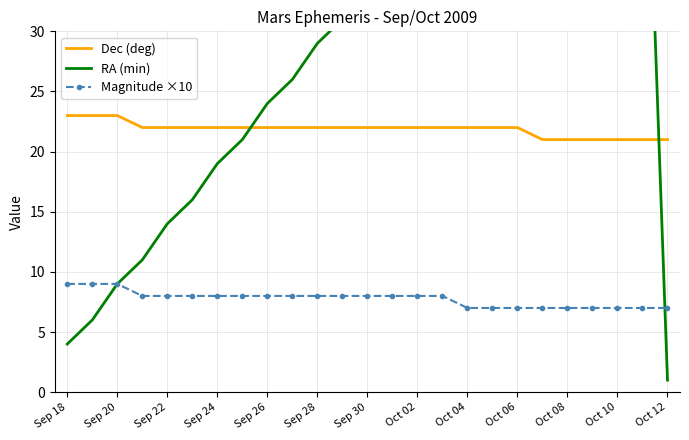

How many lines are shown in the chart?

3